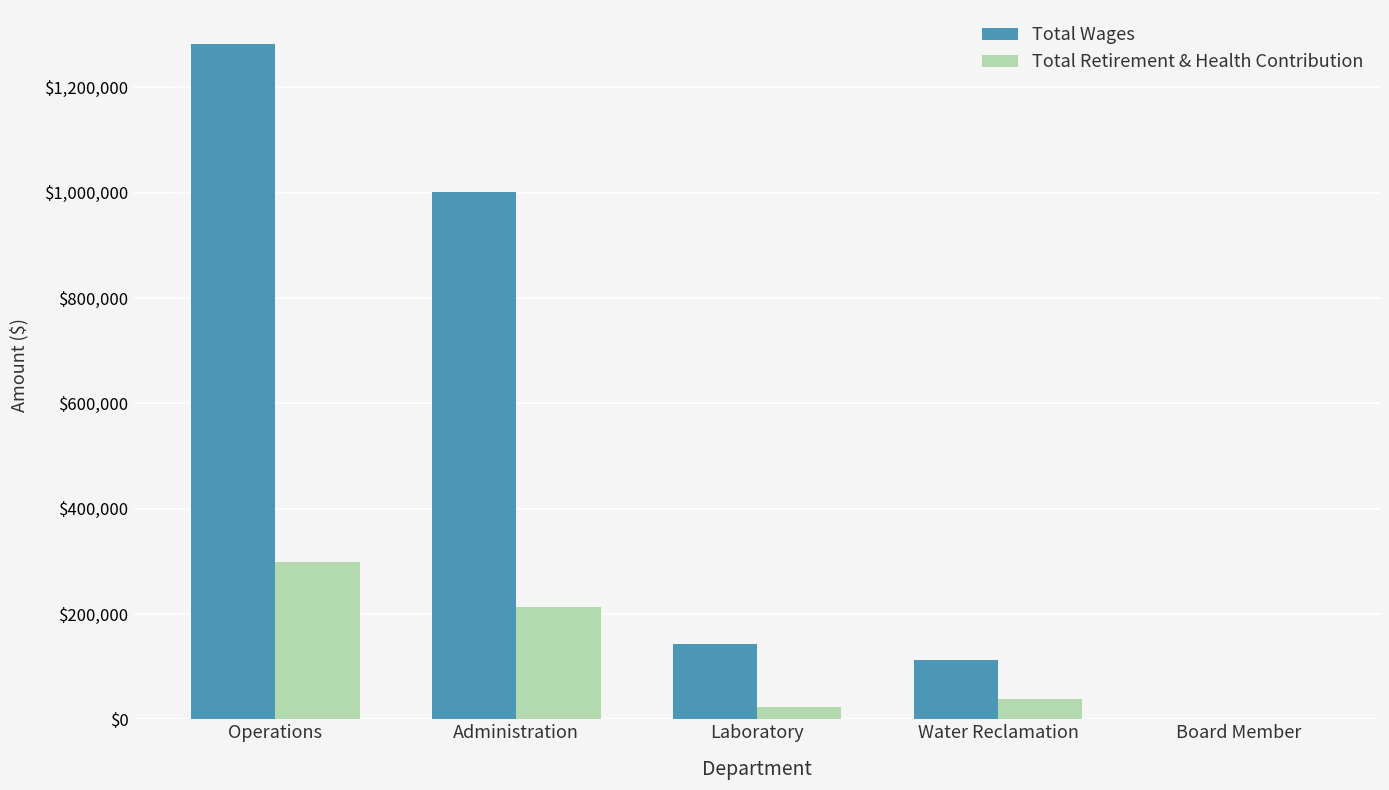

Which label corresponds to the largest value in the chart?

Operations